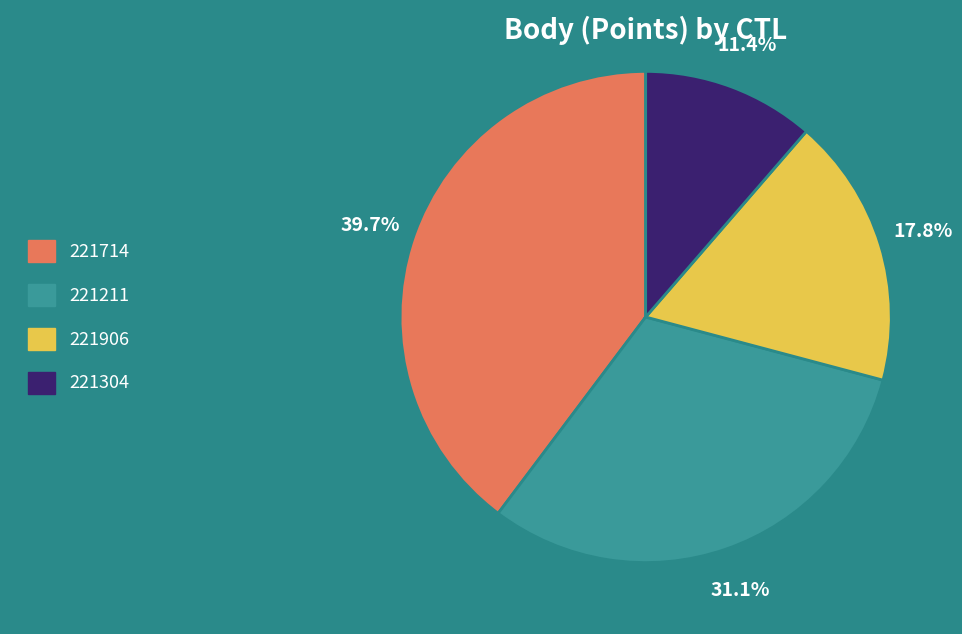

Does 221906 represent more than half of the total?

No